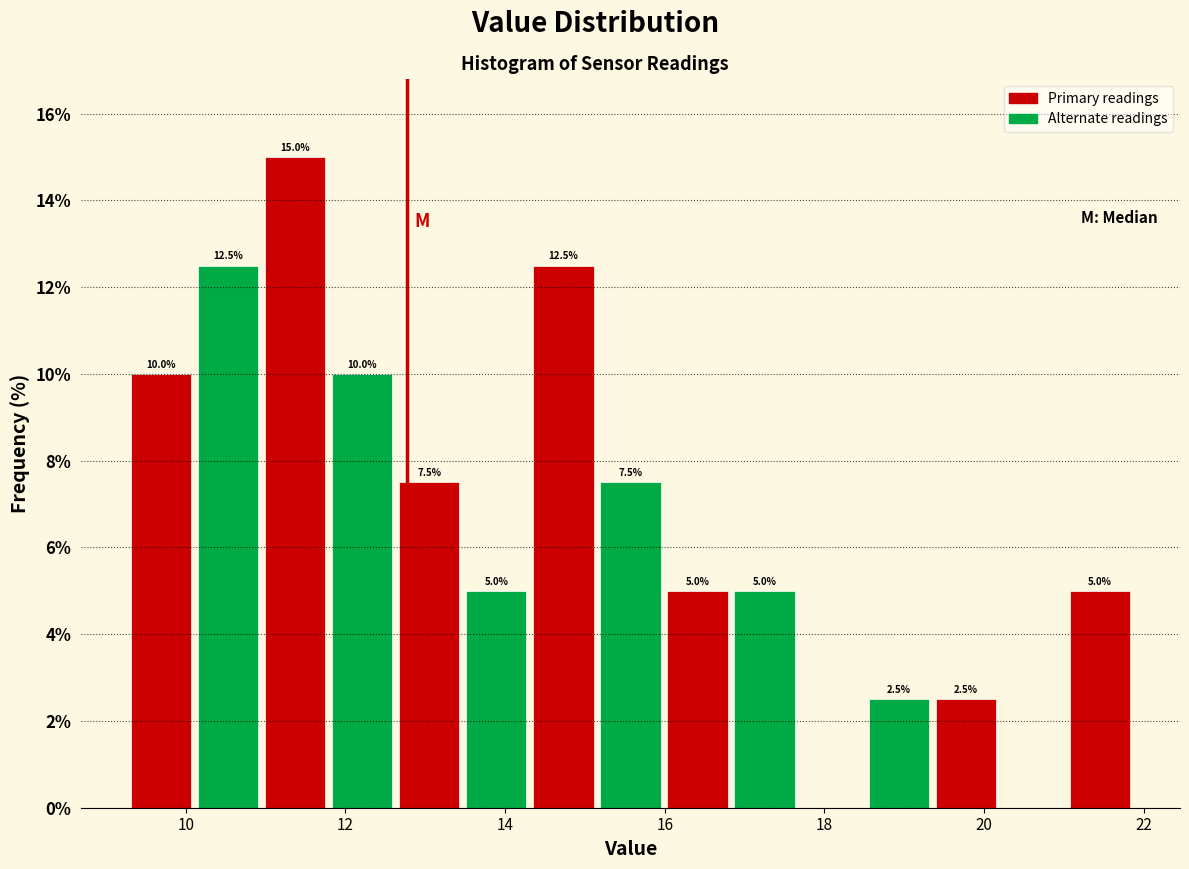

Which range on the x-axis has the tallest bar?

11.0 to 11.8